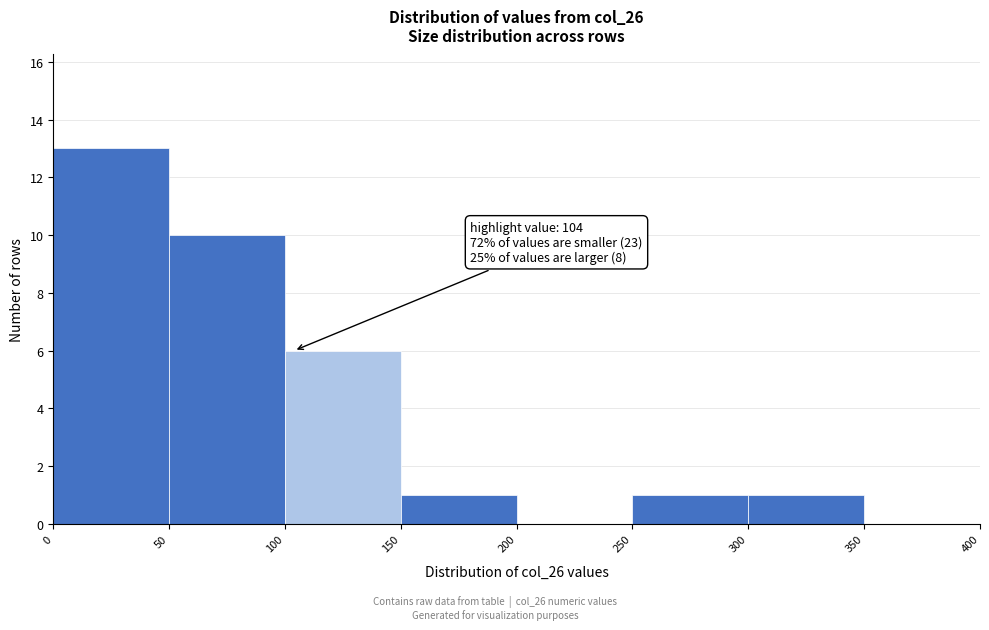

Over which range of the x-axis is the bar tallest?

0 to 50